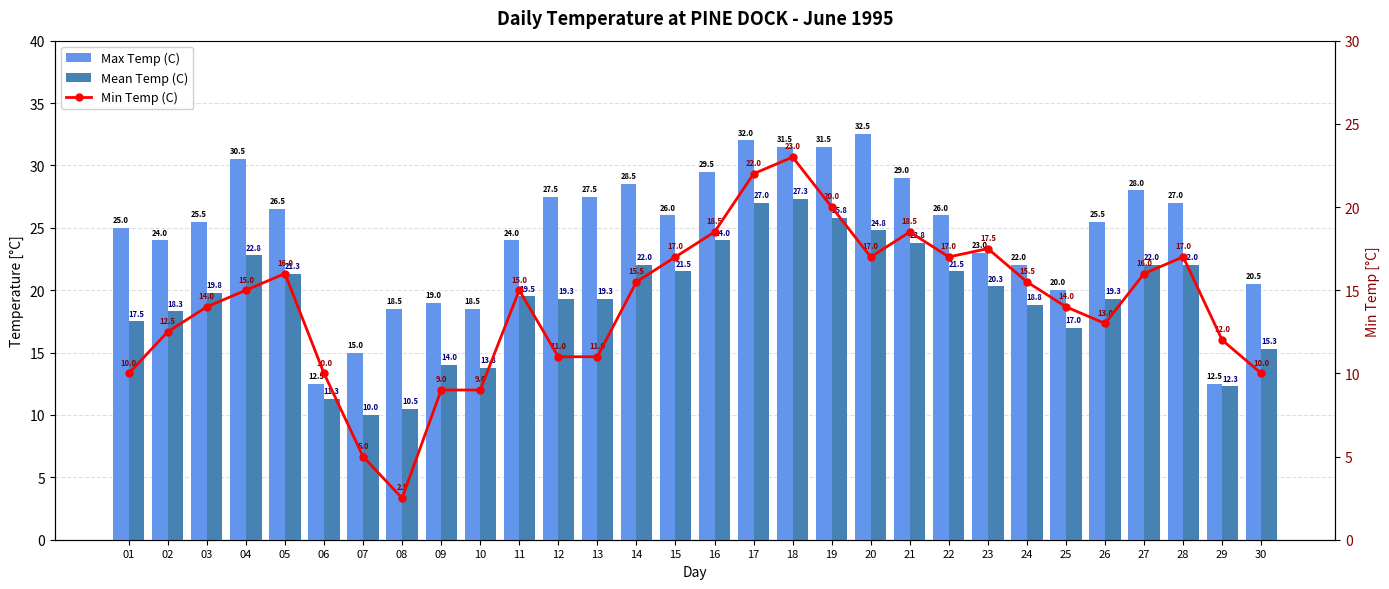

What is the value of the Min Temp (C) bar at the 13th from the left?

11.0